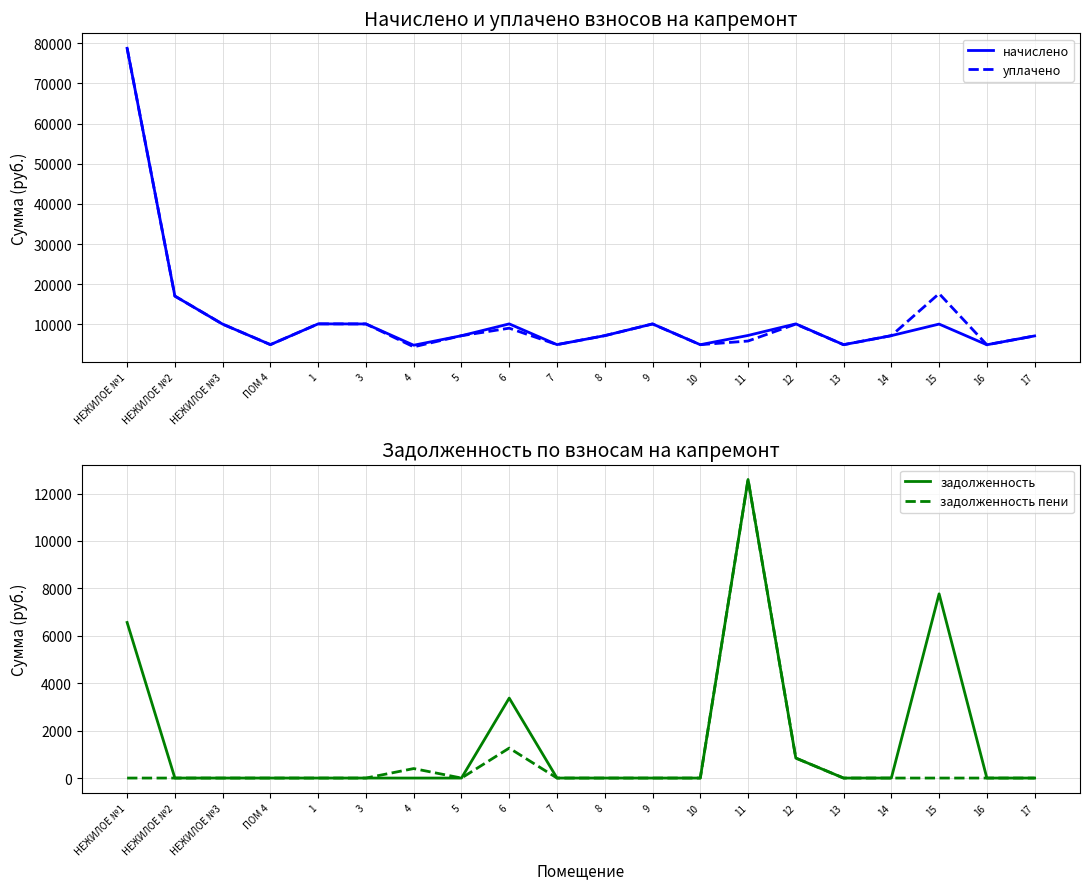

Reading right to left, what are all the values shown in this chart?

начислено: 7120.8	4918.3	10068.5	7187.0	4934.9	10118.2	7237.0	4934.9	10101.6	7187.0	4951.4	10118.3	7170.5	4802.4	10101.6	10118.2	4951.4	10051.9	17040.2	78759.4
уплачено: 7120.8	4918.3	17658.3	7187.0	4934.9	10057.0	5847.2	4934.9	10101.6	7187.0	4951.4	9049.4	7170.5	4402.2	10101.6	10118.2	4951.4	10051.9	17040.2	78759.4
задолженность: 0.0	0.0	7770.1	0.0	0.0	843.2	12594.5	0.0	0.0	0.0	0.0	3372.8	0.0	0.0	0.0	0.0	0.0	0.0	0.0	6563.3
задолженность пени: 0.0	0.0	0.0	0.0	0.0	843.2	12594.5	0.0	0.0	0.0	0.0	1264.8	0.0	400.2	0.0	0.0	0.0	0.0	0.0	0.0